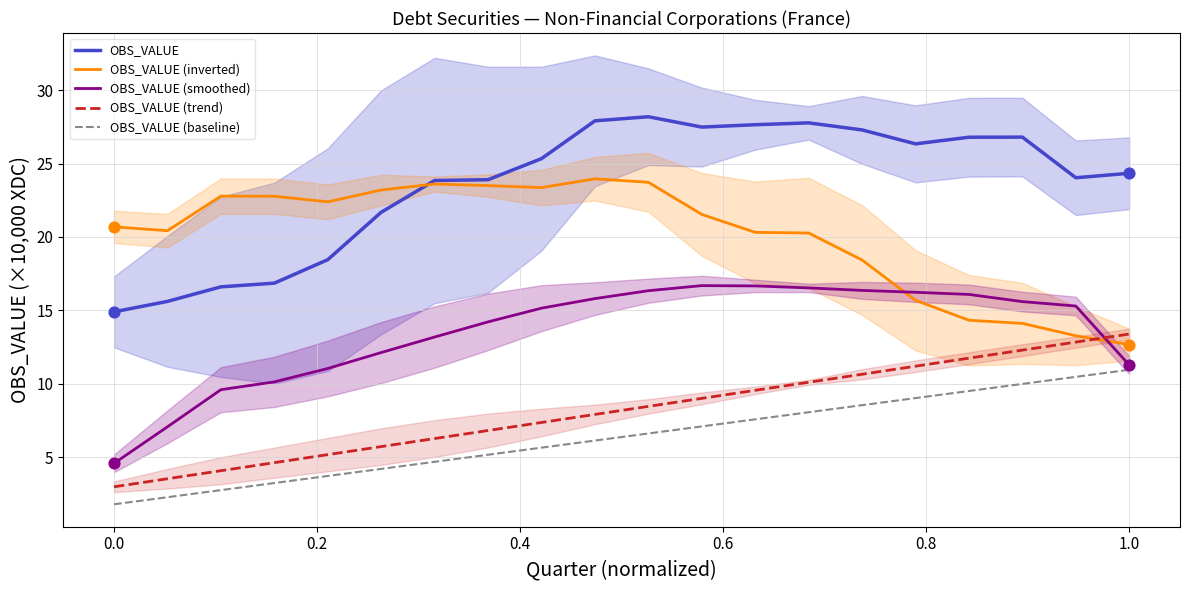

What are all the series names shown in the legend?

OBS_VALUE, OBS_VALUE (inverted), OBS_VALUE (smoothed), OBS_VALUE (trend), OBS_VALUE (baseline)